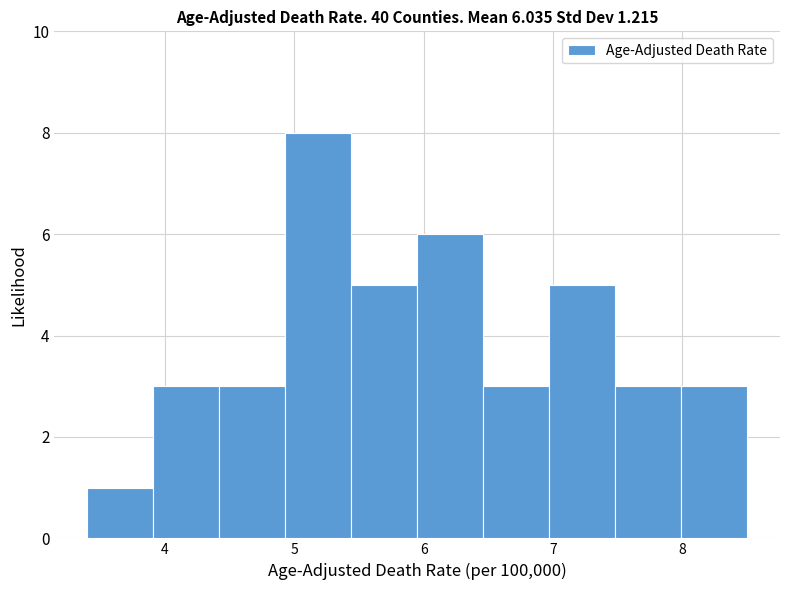

Which range on the x-axis has the tallest bar?

4.93 to 5.44